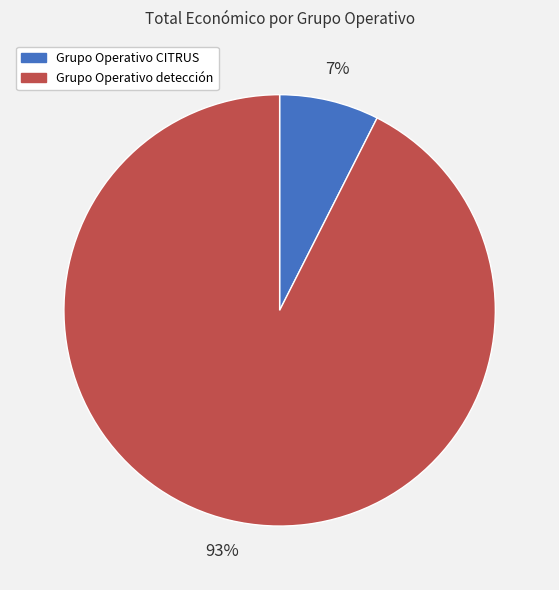

To the nearest percent, what is the combined percentage of Grupo Operativo CITRUS and Grupo Operativo detección?

100%